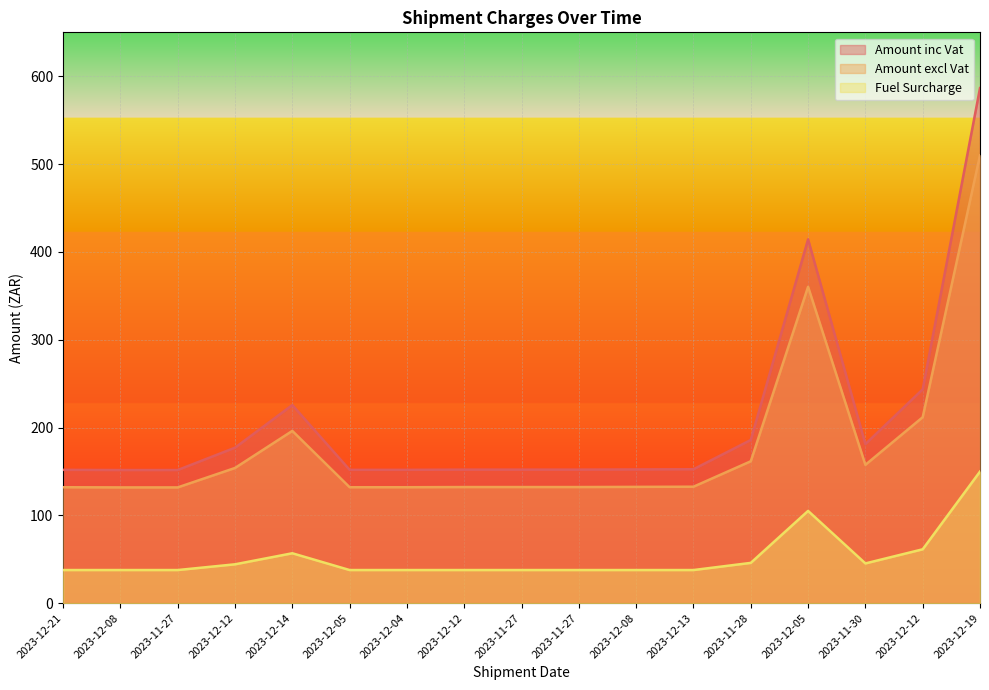

What are all the series names shown in the legend?

Amount inc Vat, Amount excl Vat, Fuel Surcharge